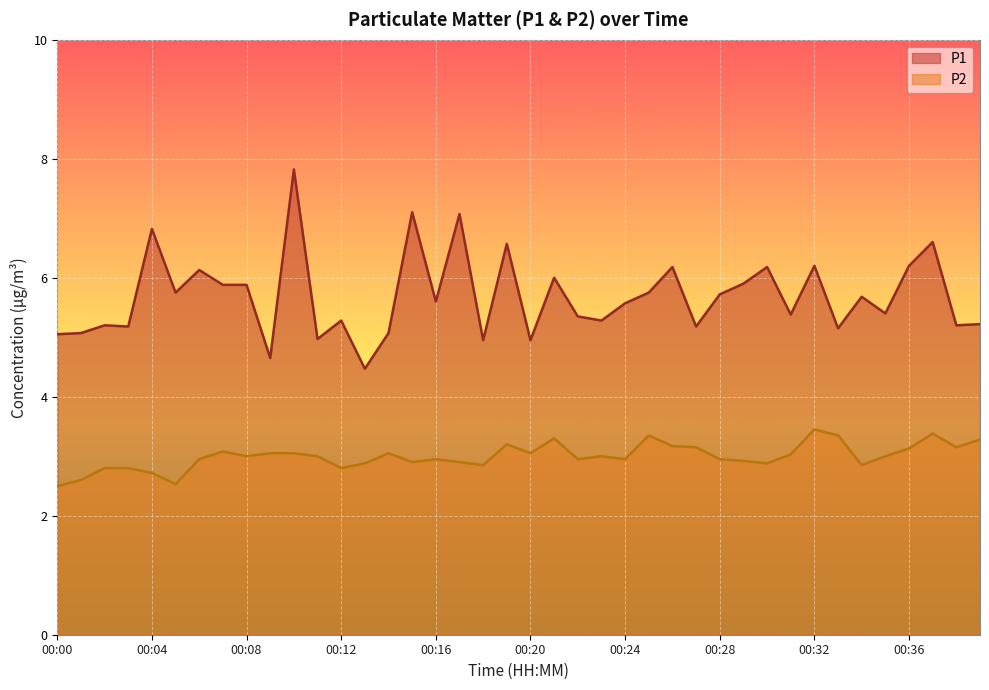

Between 00:24 and 00:15, which is larger?

00:15